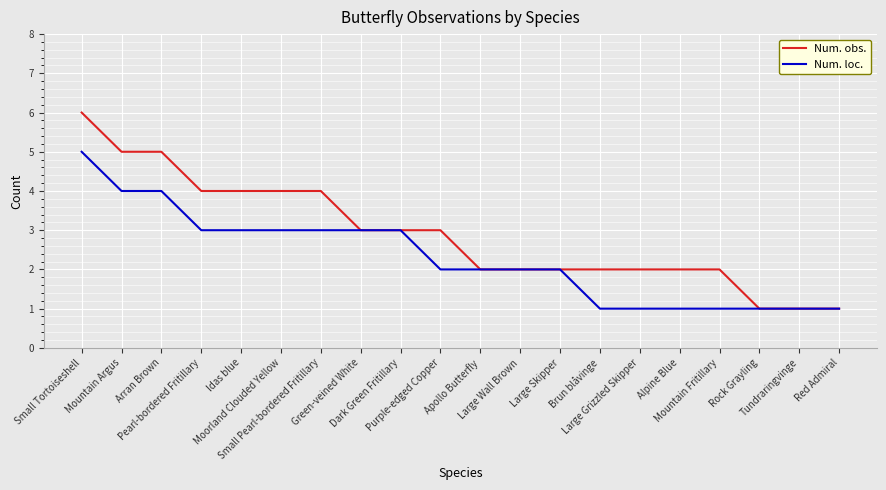

What is the sum of all Num. loc. values?

46